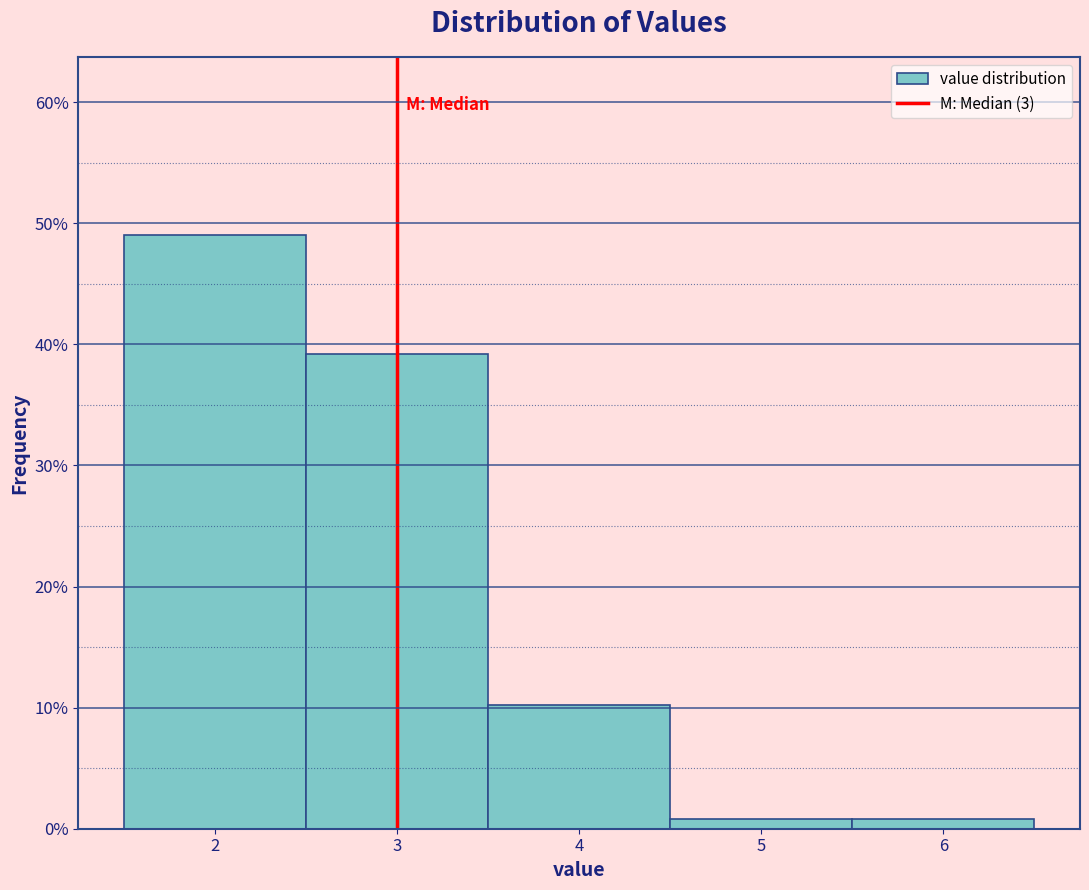

Reading left to right, list every bar in this chart as the range it spans on the x-axis followed by its height. The values are not printed on the chart, so give them approximately, as read against the axis.

1.5 to 2.5: 49
2.5 to 3.5: 39
3.5 to 4.5: 10
4.5 to 5.5: under 1
5.5 to 6.5: under 1